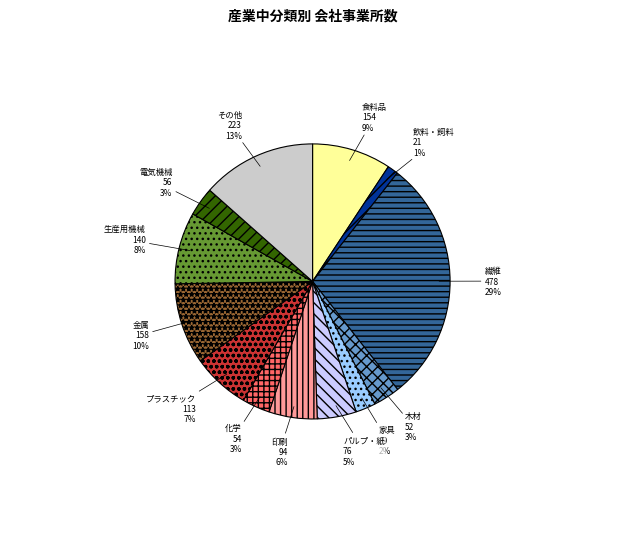

Which category has the smallest portion of the pie?

飲料・飼料